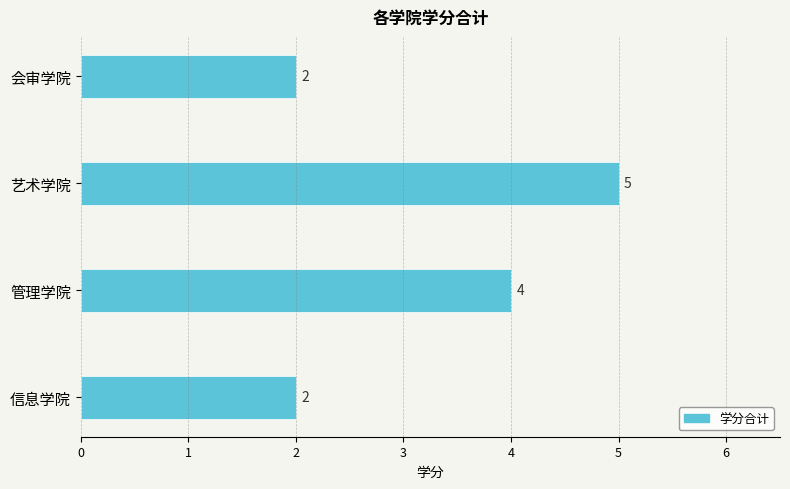

What is the difference between the maximum and minimum values?

3